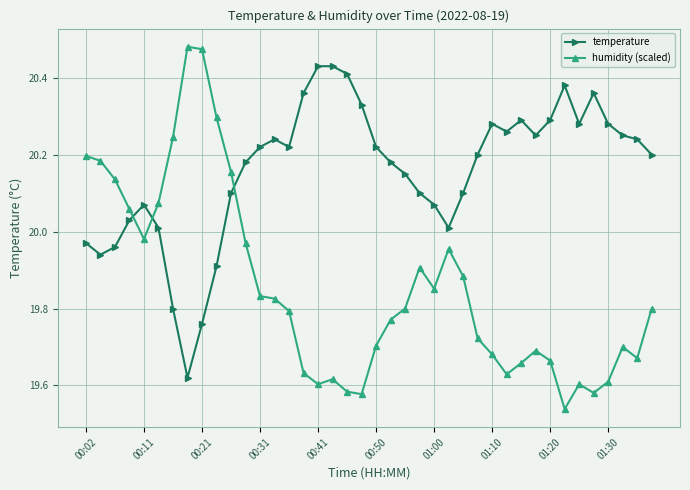

How many times do temperature and humidity (scaled) cross each other?

3